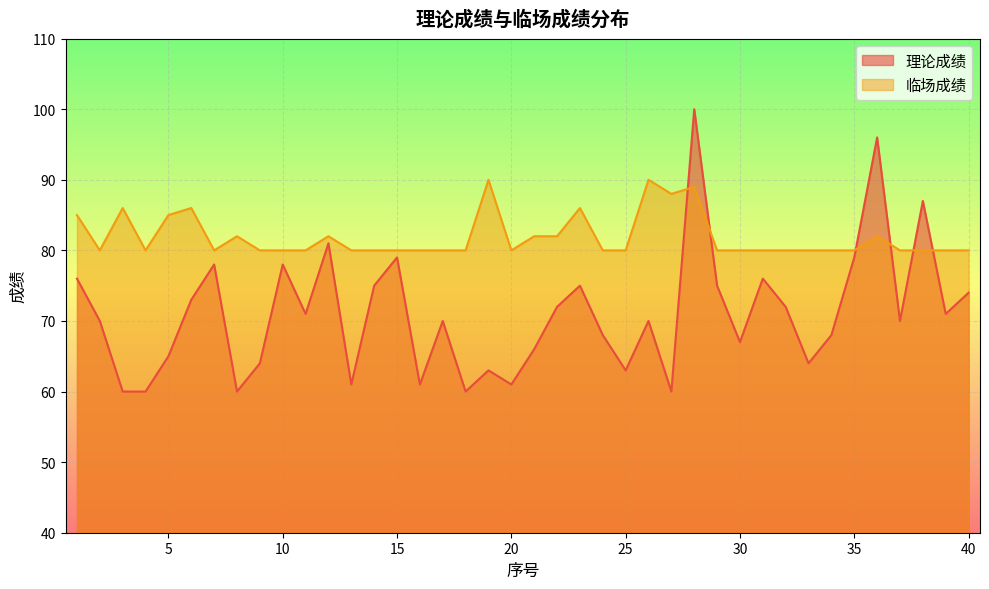

What is the sum of all 理论成绩 values?

2839